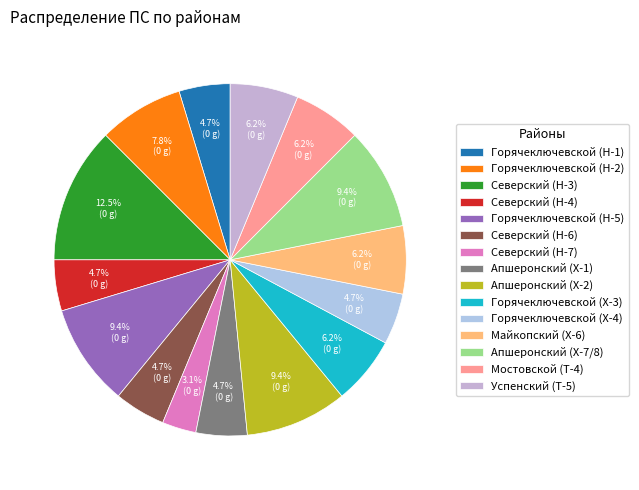

What is the ratio of the value at Горячеключевской (Н-5) to the value at Апшеронский (Х-7/8)?

1.0